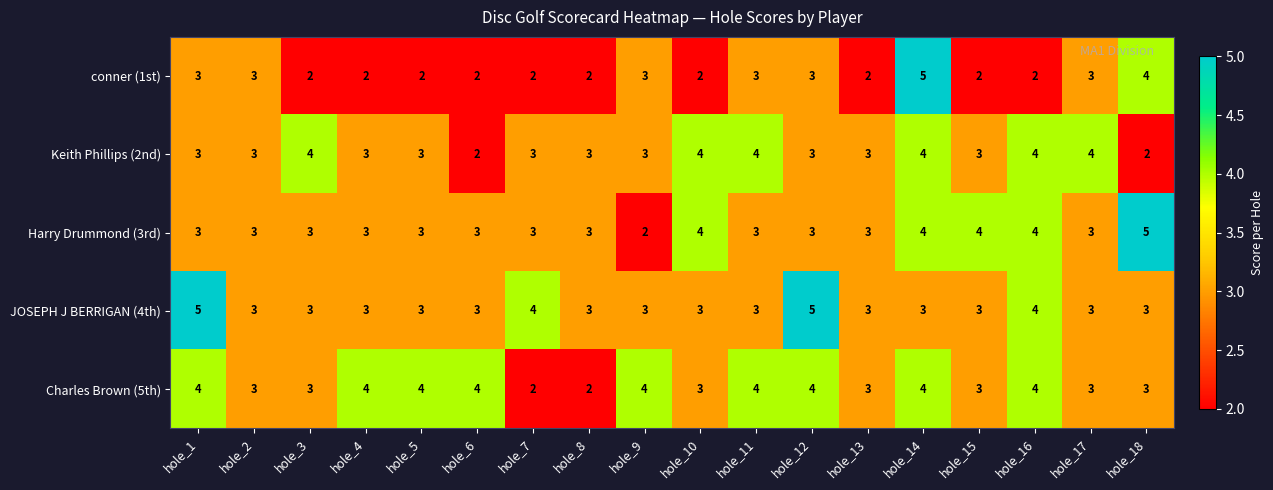

What is the sum of the conner (1st) values at hole_8 and hole_4?

4